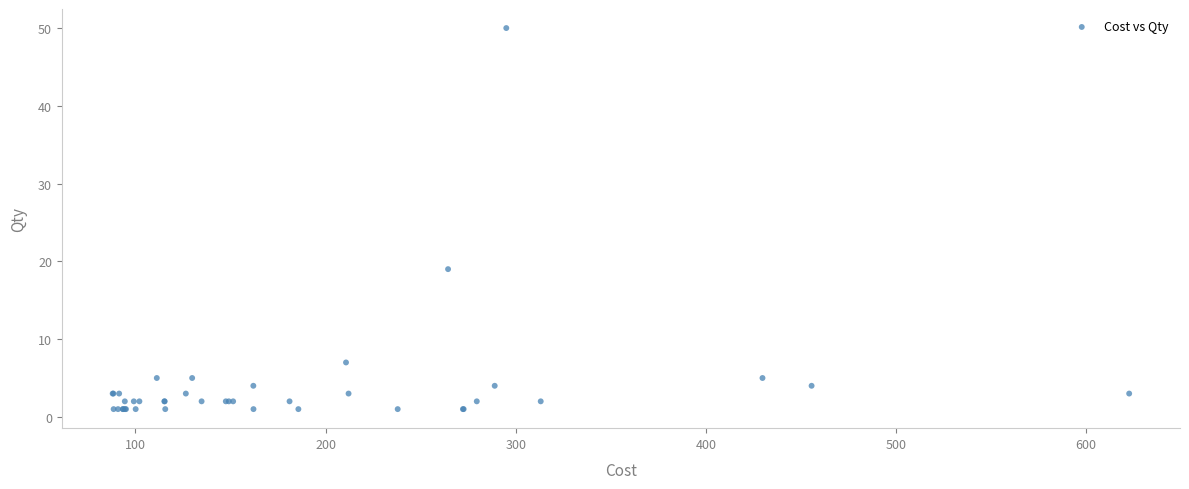

What Y value in the scatter plot is closest to 25?

19